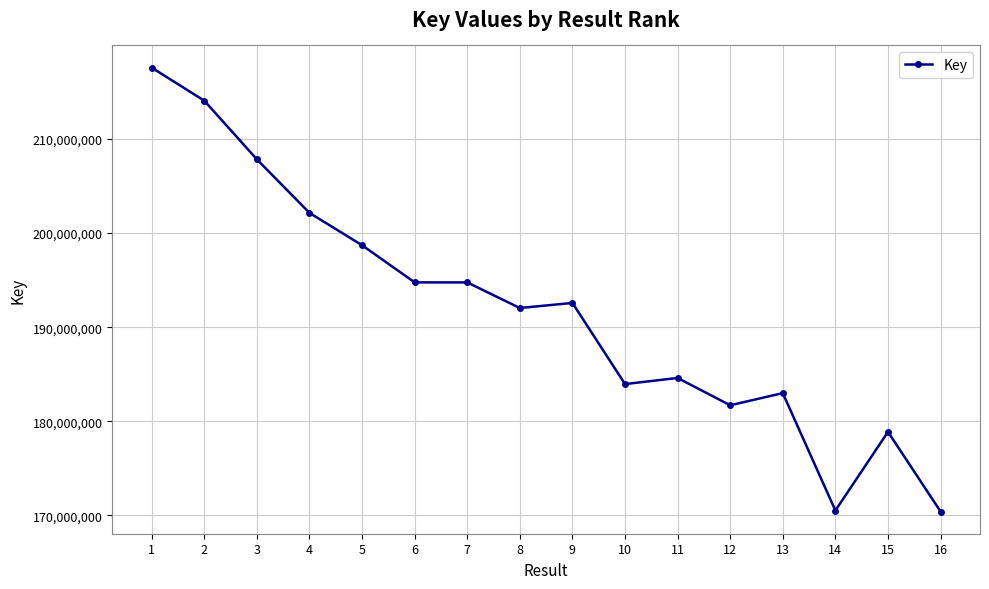

What is the sum of all values?

3067455789